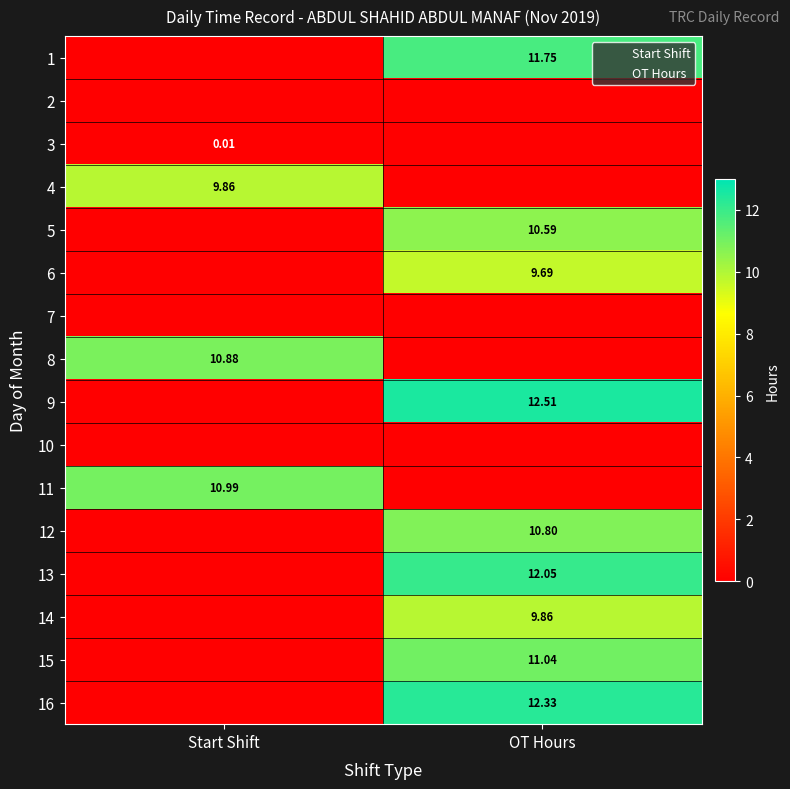

How many series are shown in this chart?

16